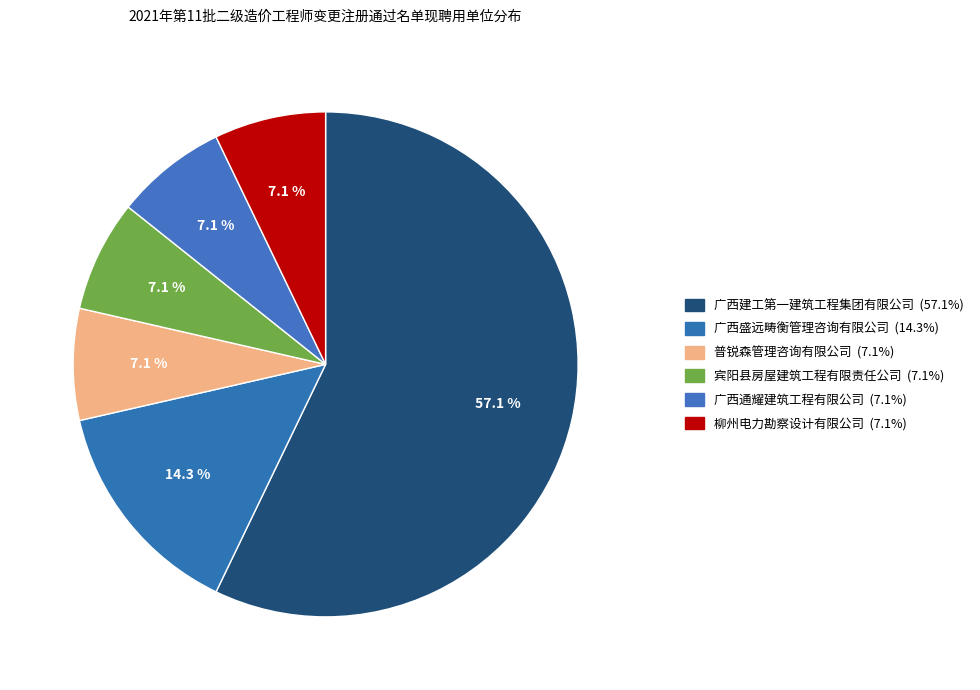

Which has a higher value, 宾阳县房屋建筑工程有限责任公司 or 柳州电力勘察设计有限公司?

宾阳县房屋建筑工程有限责任公司